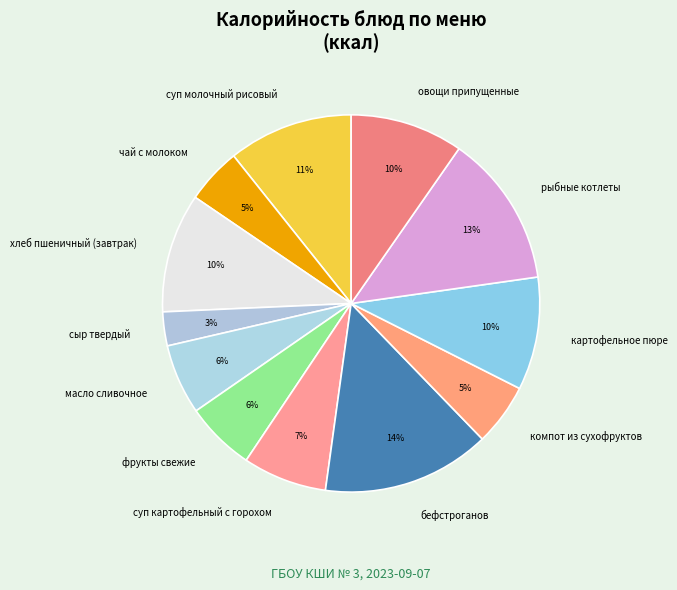

What percentage is the масло сливочное slice, to the nearest percent?

6%